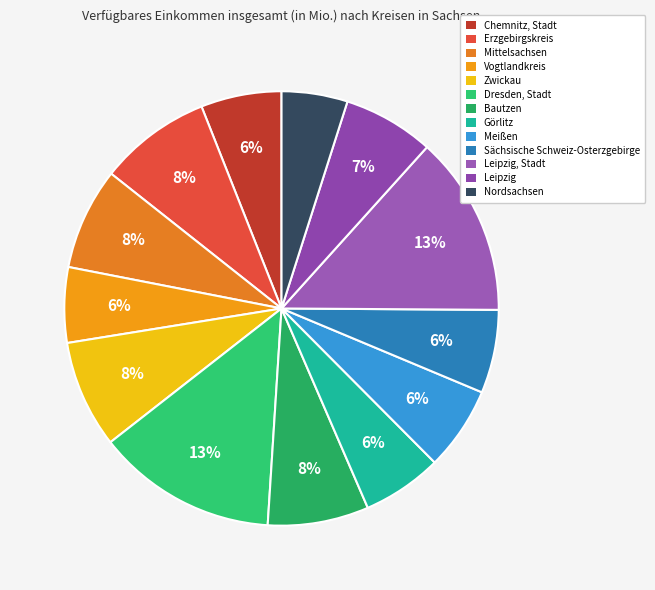

To the nearest percent, what portion does Sächsische Schweiz-Osterzgebirge represent?

6%